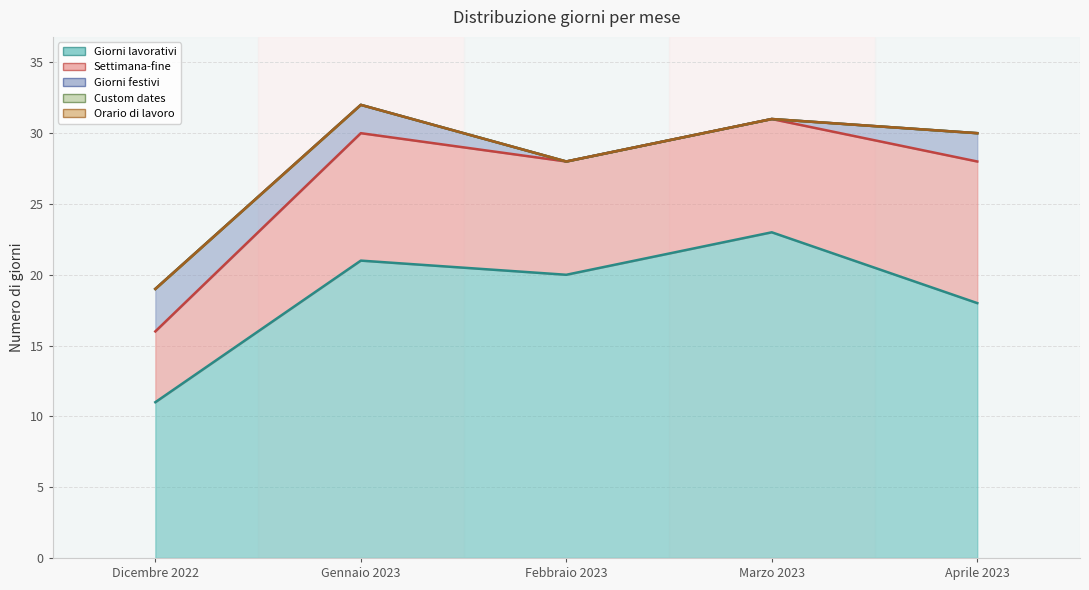

Read the Settimana-fine value at Gennaio 2023.

9